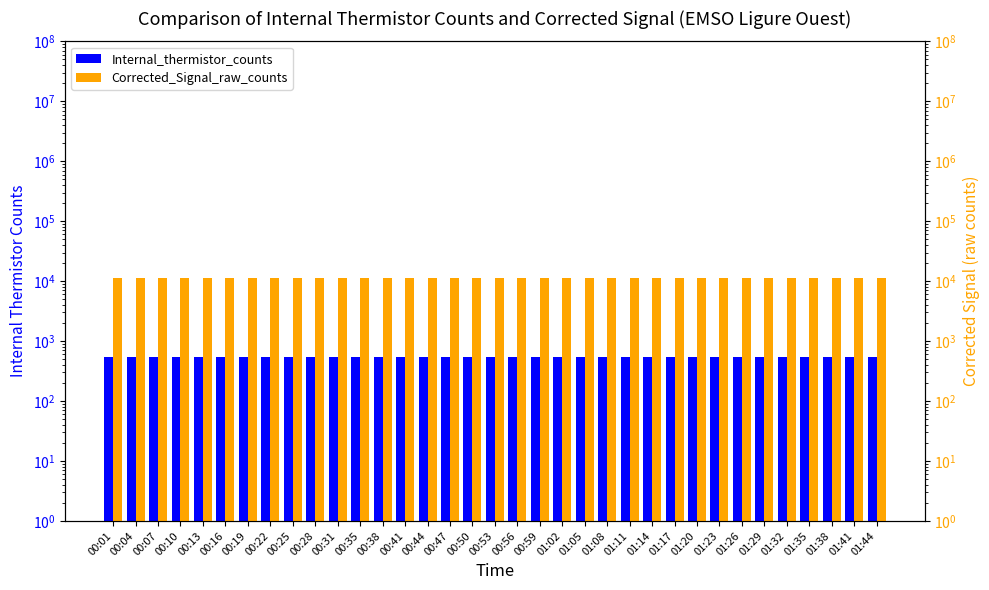

What are all the series names shown in the legend?

Internal_thermistor_counts, Corrected_Signal_raw_counts